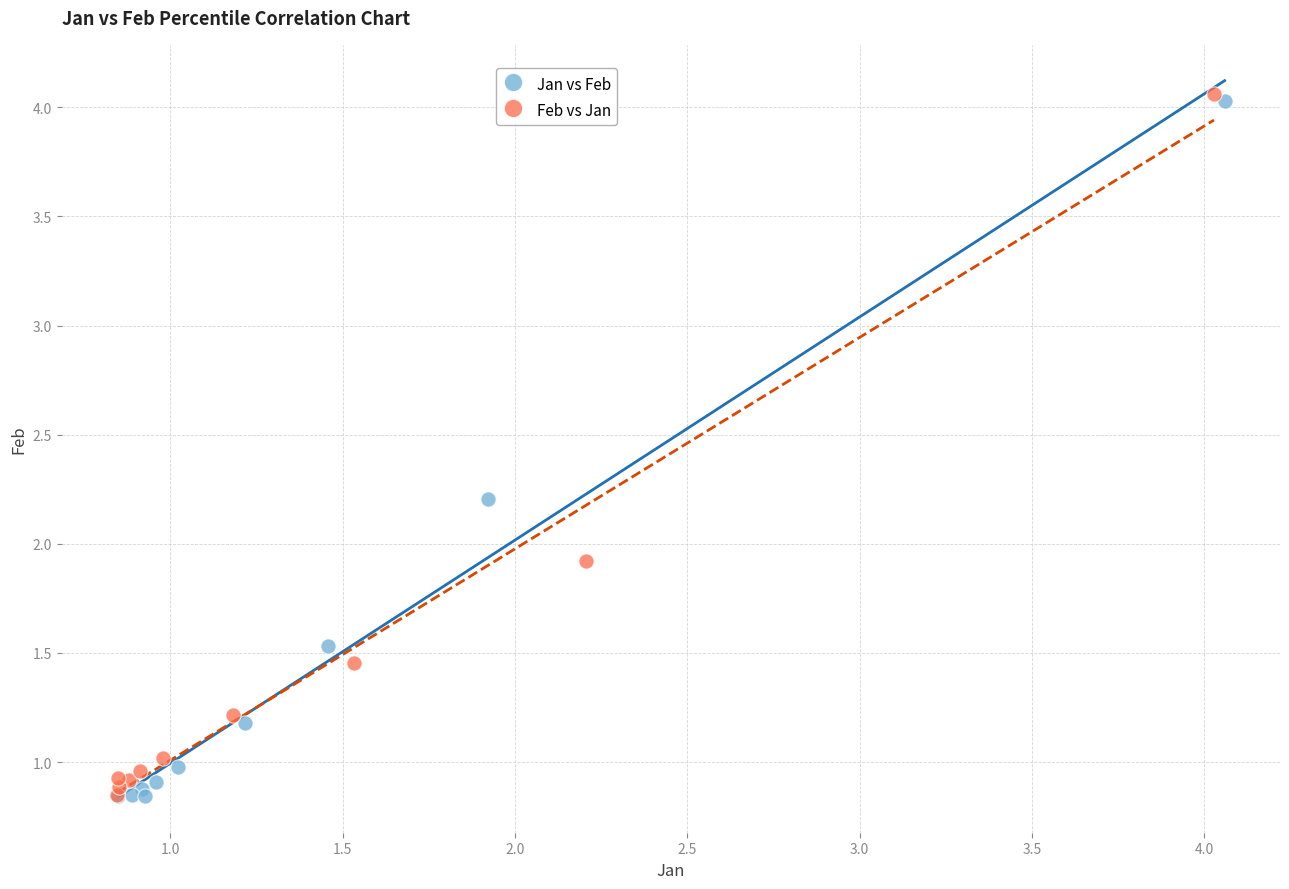

What are all the series names shown in the legend?

Jan vs Feb, Feb vs Jan